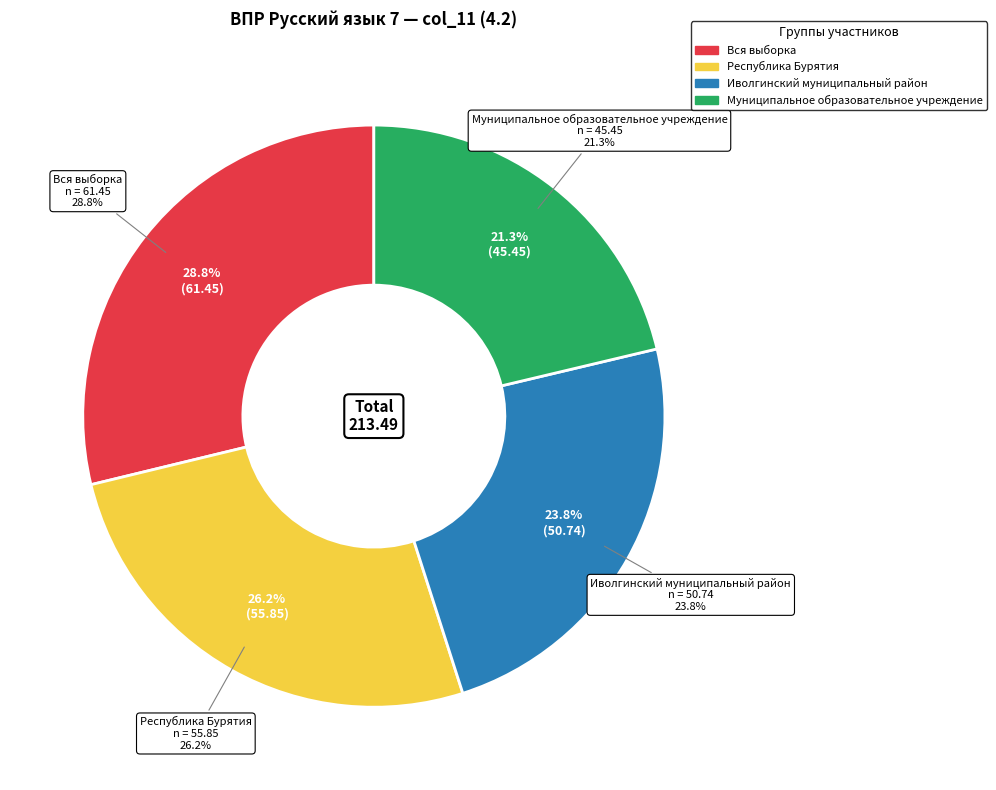

To the nearest percent, what is the average slice percentage?

25%